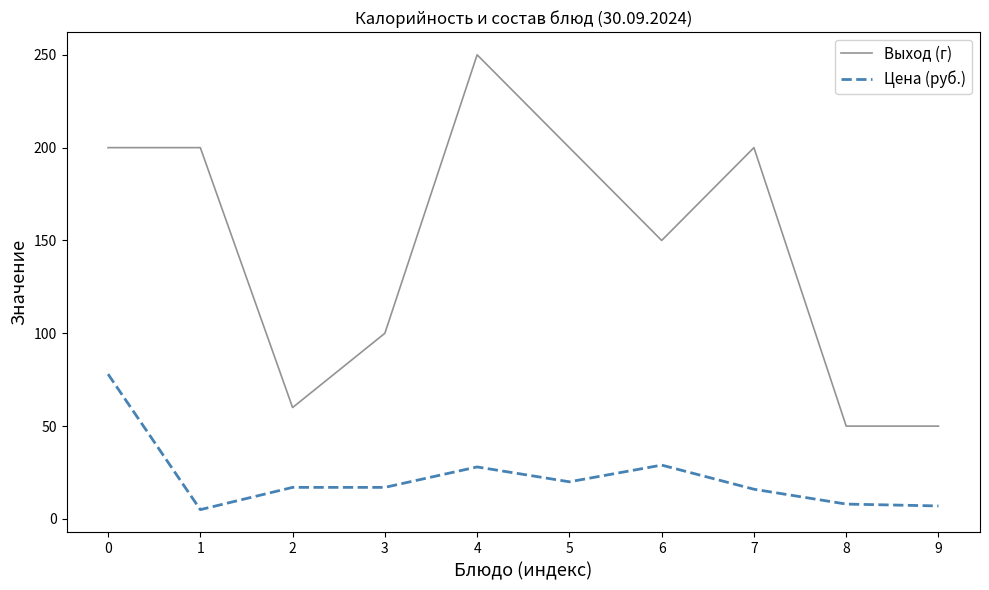

The Цена (руб.) series shows 29 at 6. True or false?

True